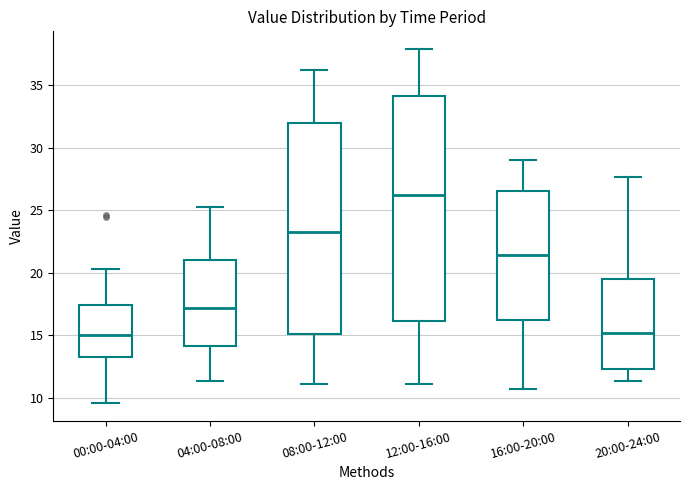

Reading left to right, read every box against the y-axis: the position of its median line, the range the box covers, and the ends of its whiskers. The values are not printed on the chart, so give them approximately, as read against the axis.

00:00-04:00: median 15.0, box 13.5 to 17.5, whiskers 9.5 to 20.5
04:00-08:00: median 17.0, box 14.0 to 21.0, whiskers 11.5 to 25.5
08:00-12:00: median 23.5, box 15.0 to 32.0, whiskers 11.0 to 36.0
12:00-16:00: median 26.0, box 16.0 to 34.0, whiskers 11.0 to 38.0
16:00-20:00: median 21.5, box 16.0 to 26.5, whiskers 10.5 to 29.0
20:00-24:00: median 15.0, box 12.5 to 19.5, whiskers 11.5 to 27.5